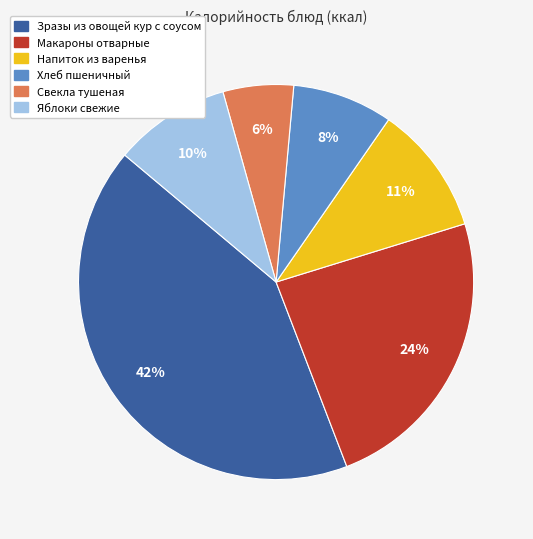

Which has a higher value, Напиток из варенья or Яблоки свежие?

Напиток из варенья